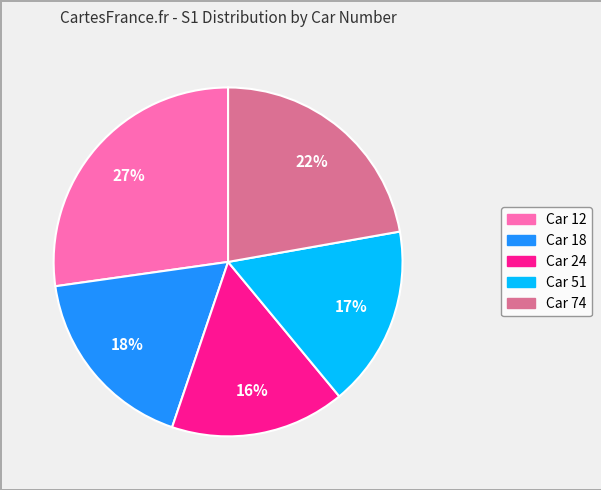

To the nearest percent, what is the average slice percentage?

20%